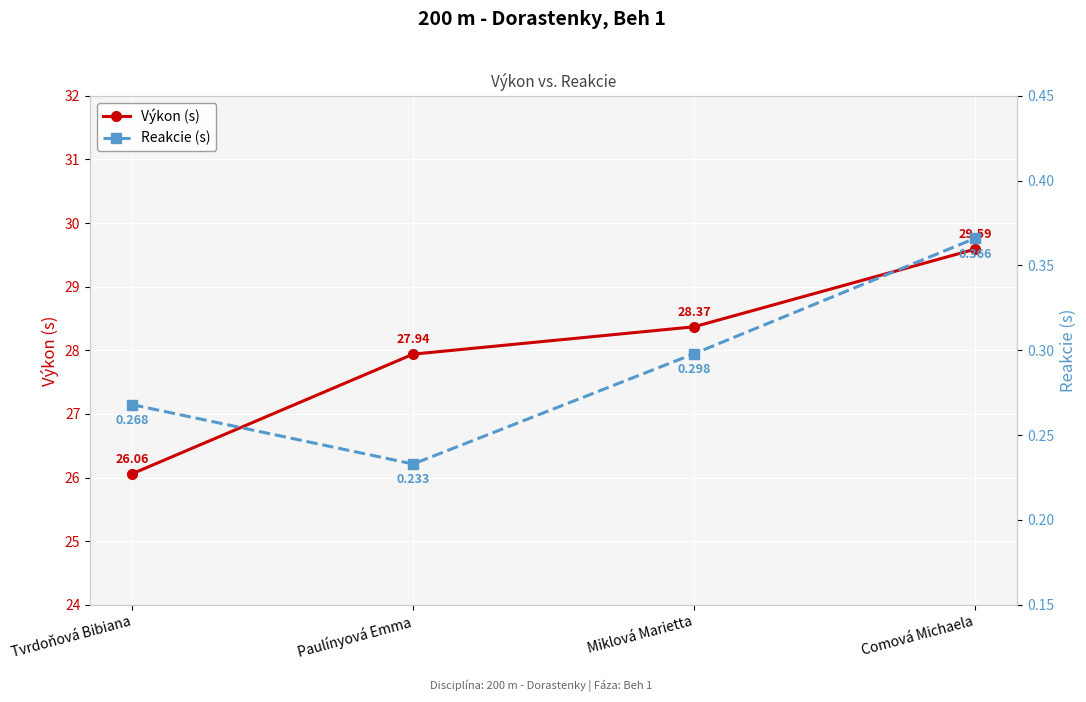

True or false: Výkon (s) has more than 0 points higher than both neighbors.

False